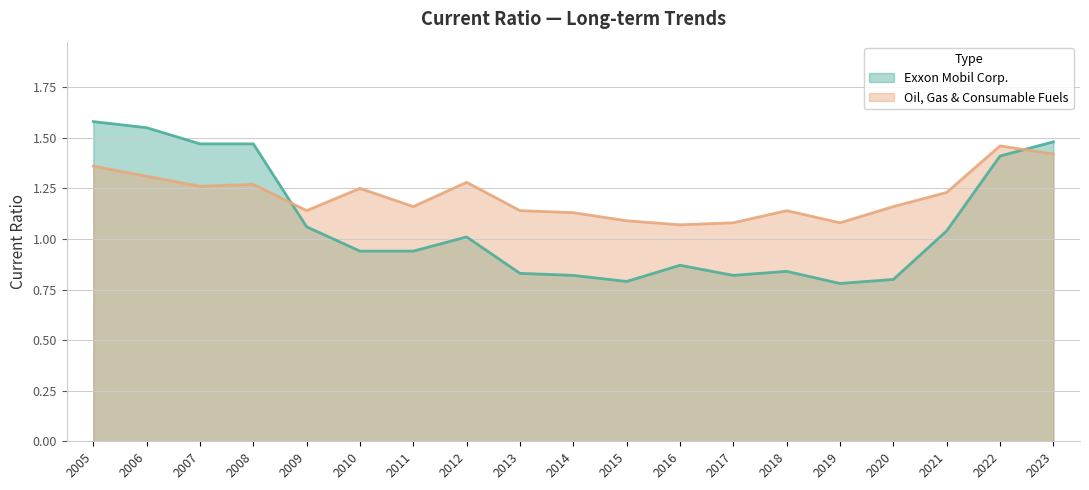

How many intersections are there between Oil, Gas & Consumable Fuels and Exxon Mobil Corp.?

2